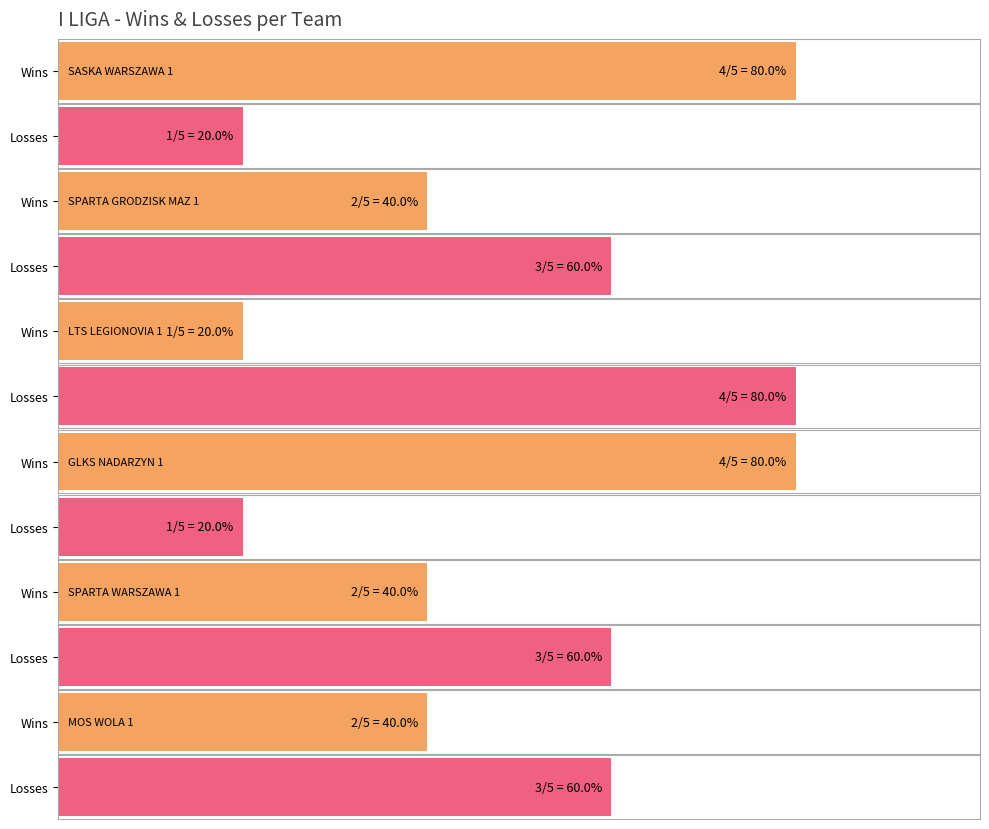

Are the bars horizontal?

Yes